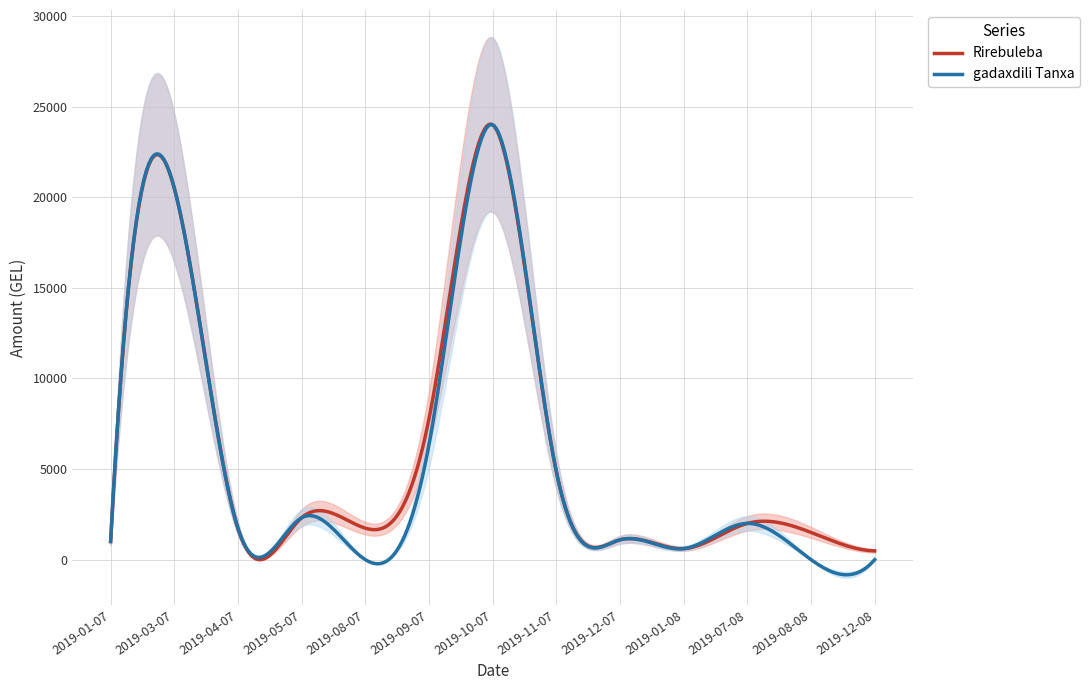

Count the number of categories in the chart.

13